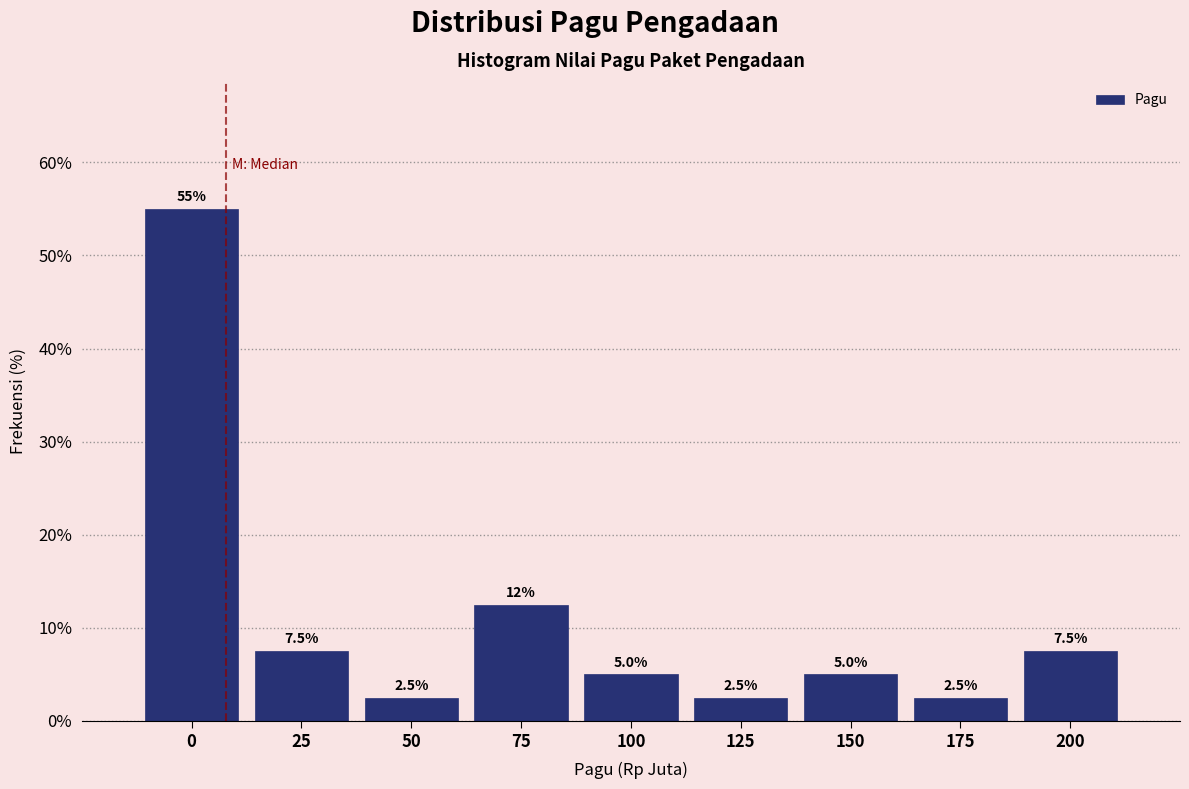

Reading left to right, extract all data points from this chart.

55.0	7.5	2.5	12.5	5.0	2.5	5.0	2.5	7.5